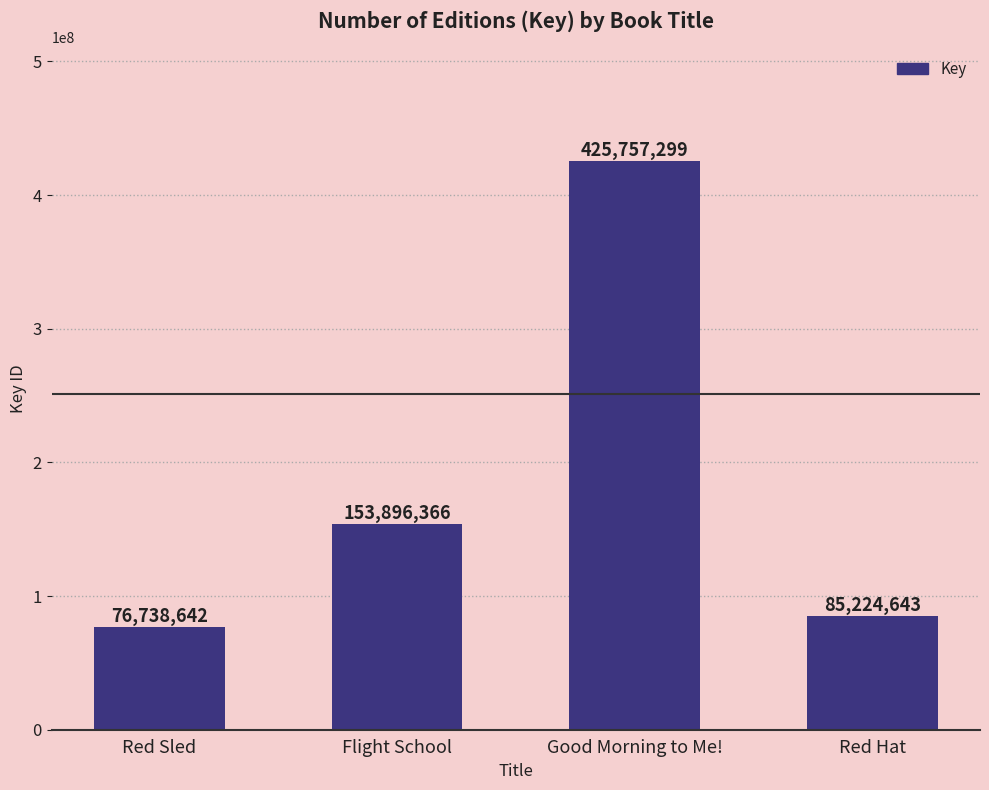

List the labels in order of value, largest first.

Good Morning to Me!, Flight School, Red Hat, Red Sled